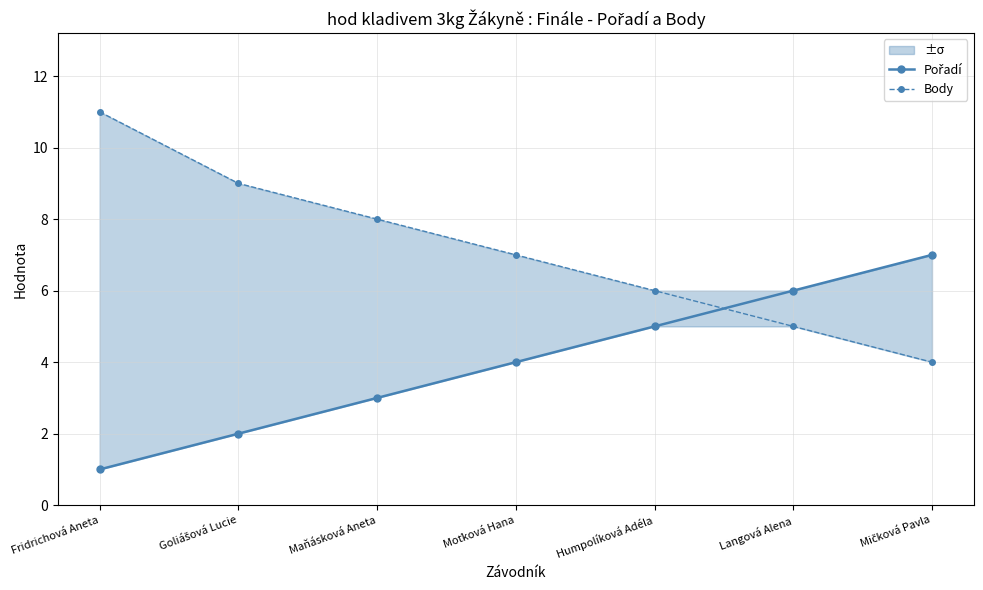

The value of Body at Fridrichová Aneta is 11. True or false?

True